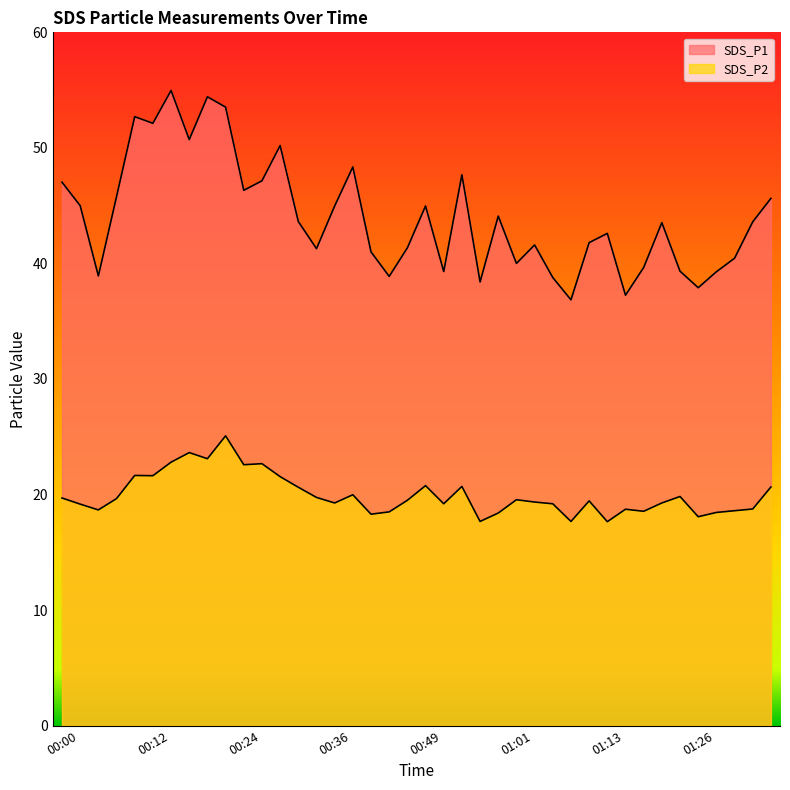

What is the value of the SDS_P1 point at the 34th from the left?

43.5